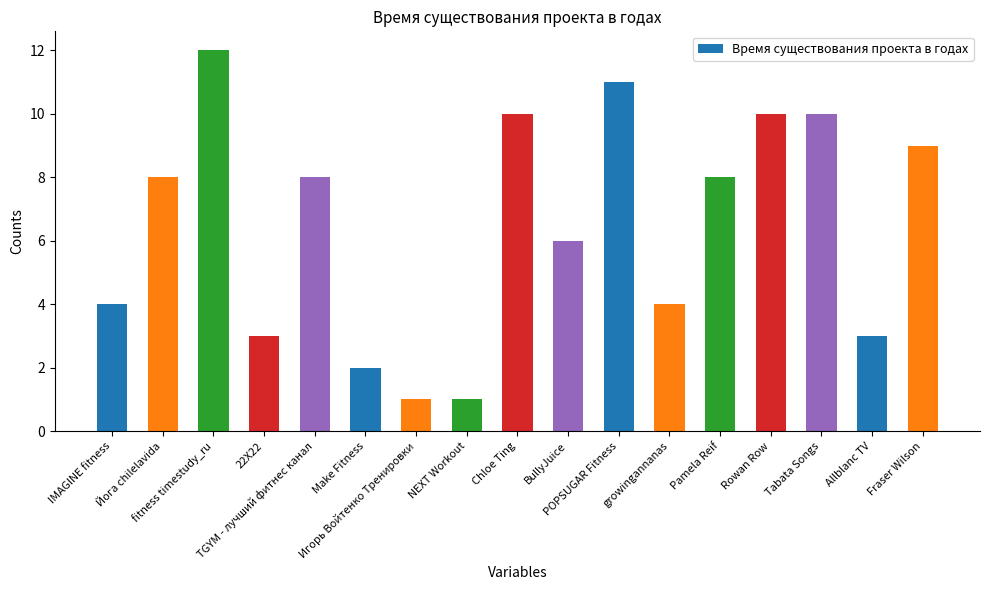

What is the average value?

6